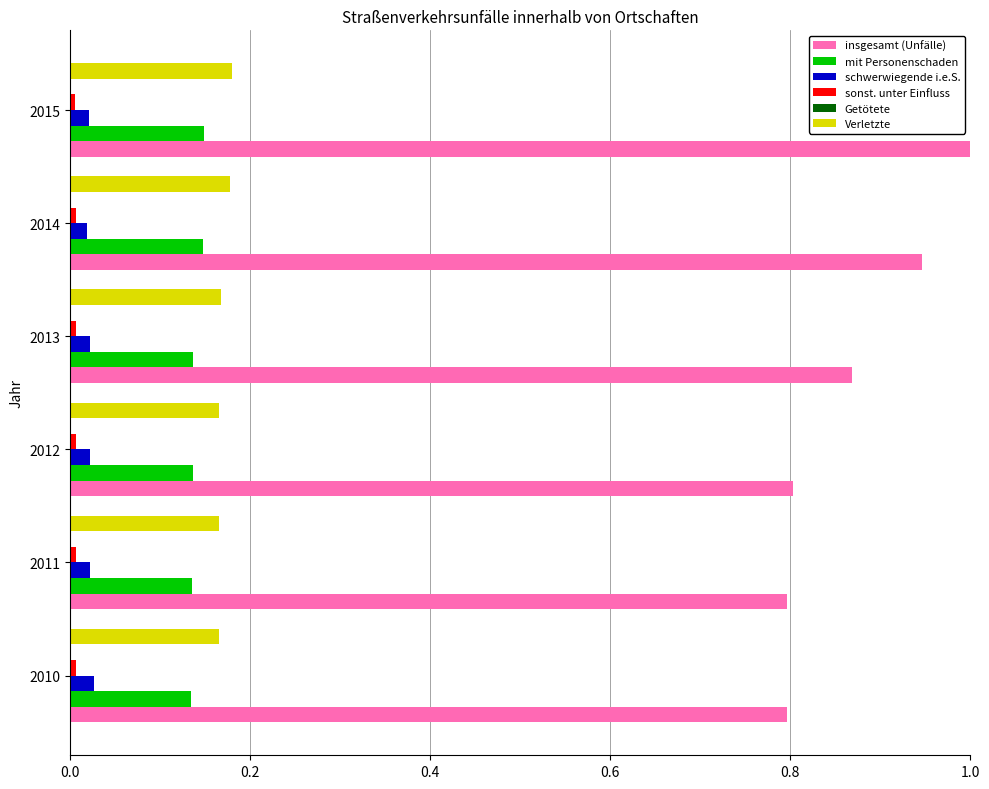

The schwerwiegende i.e.S. series shows 0.0 at 2013. True or false?

True